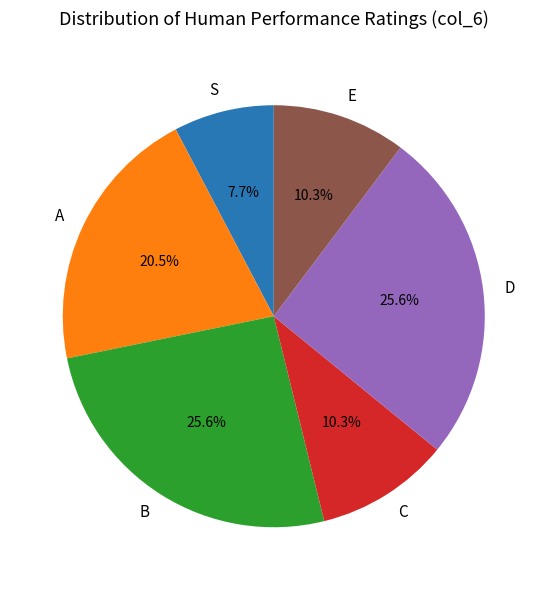

Which slice is the smallest?

S